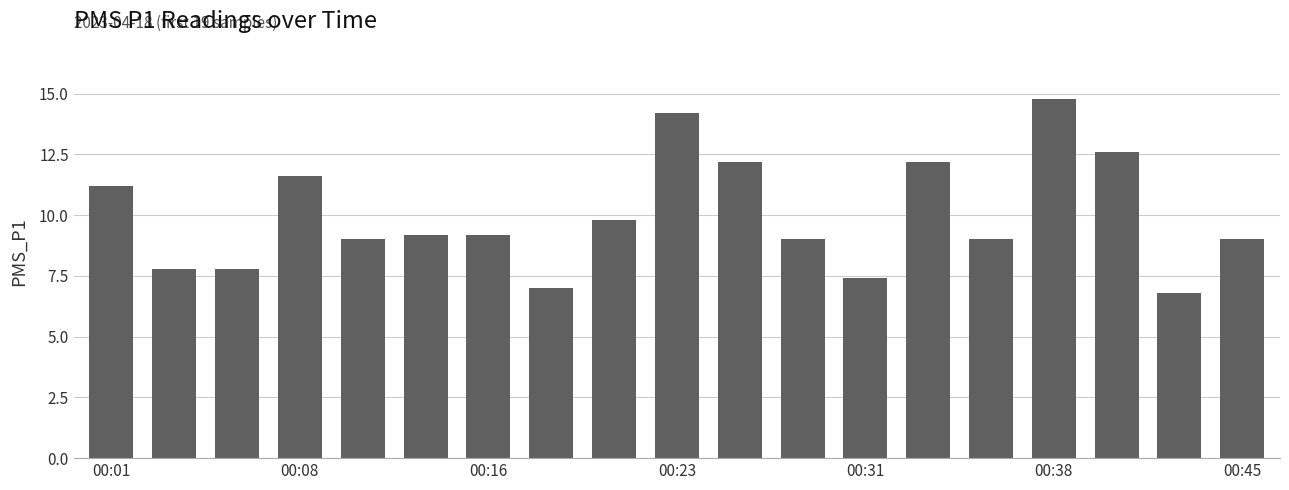

What is the difference between the maximum and minimum values?

8.0